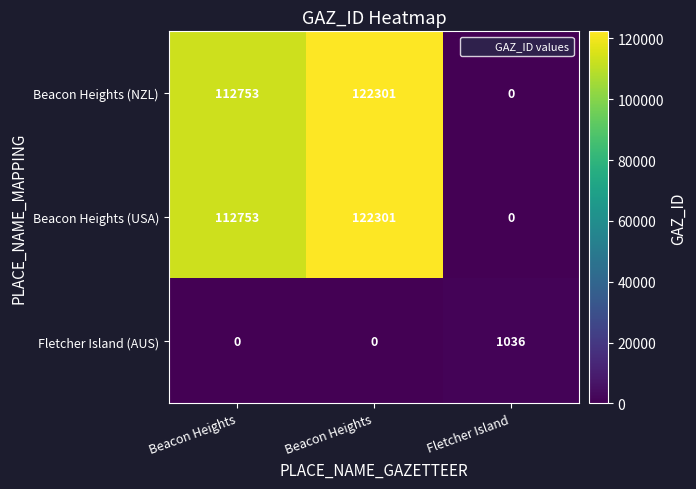

Reading left to right, what are all the values shown in this chart?

Beacon Heights (NZL): Beacon Heights=112753	Beacon Heights=122301	Fletcher Island=0
Beacon Heights (USA): Beacon Heights=112753	Beacon Heights=122301	Fletcher Island=0
Fletcher Island (AUS): Beacon Heights=0	Beacon Heights=0	Fletcher Island=1036